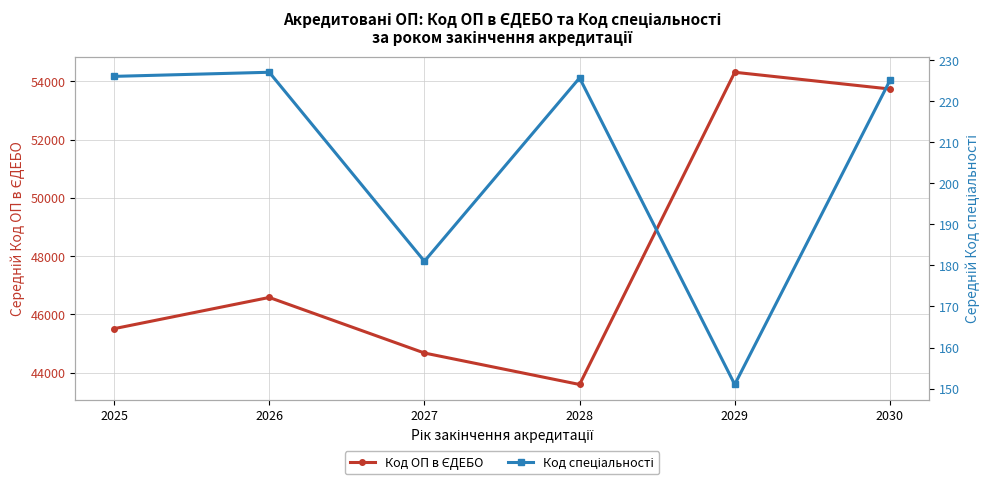

At which category does the chart reach its minimum across all series?

2029